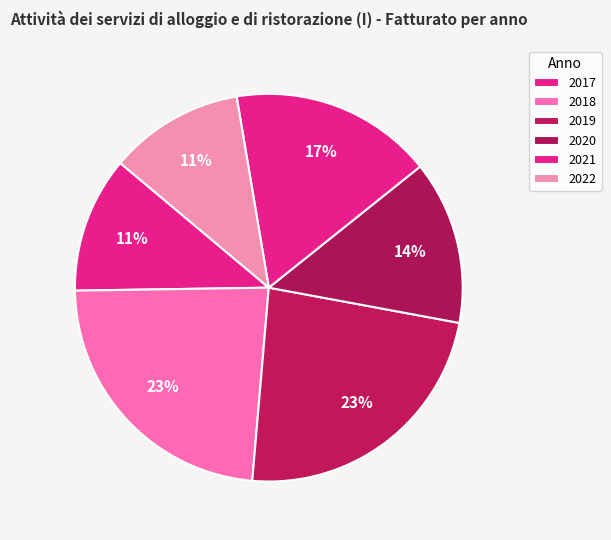

Count the number of slices in the pie.

6